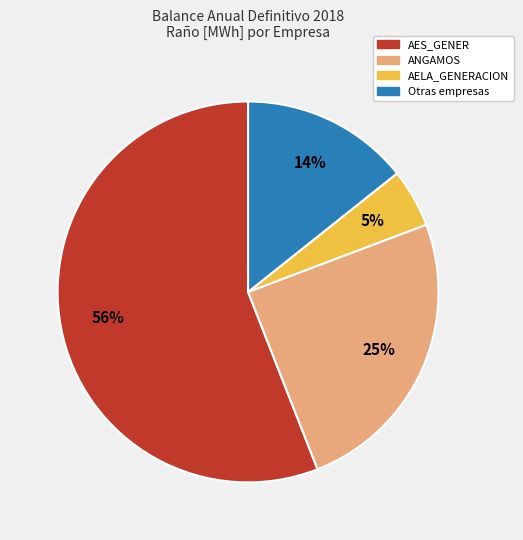

Does any single category account for the majority?

Yes